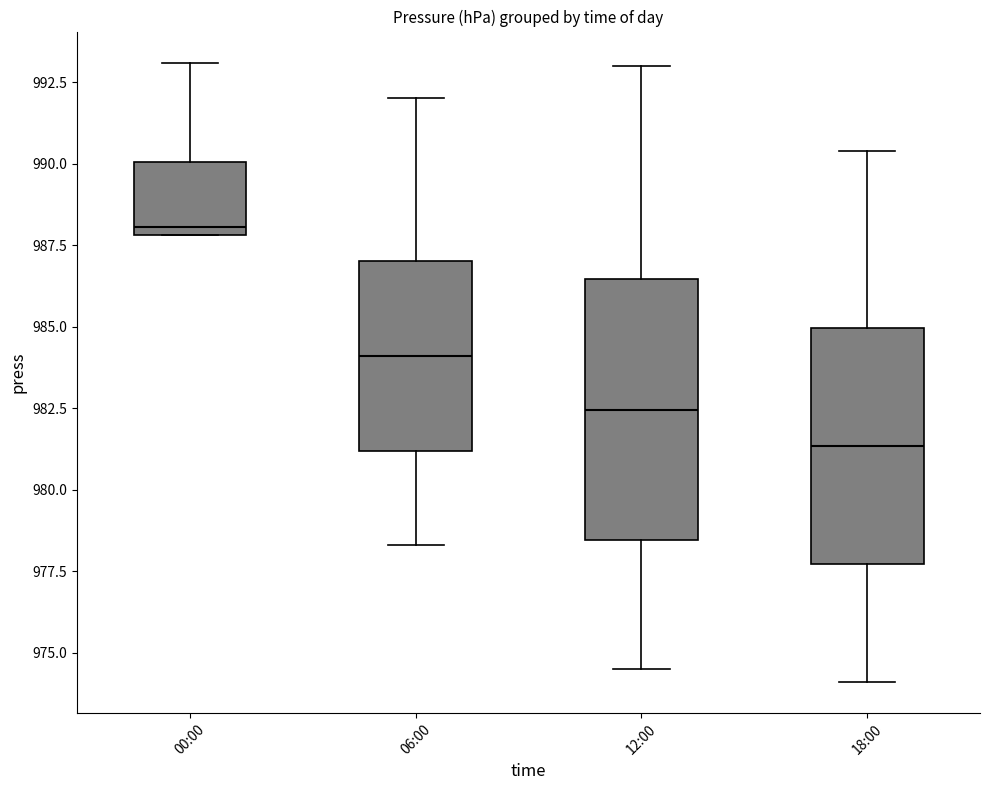

Which box is the tallest, from its lower edge to its upper edge?

12:00